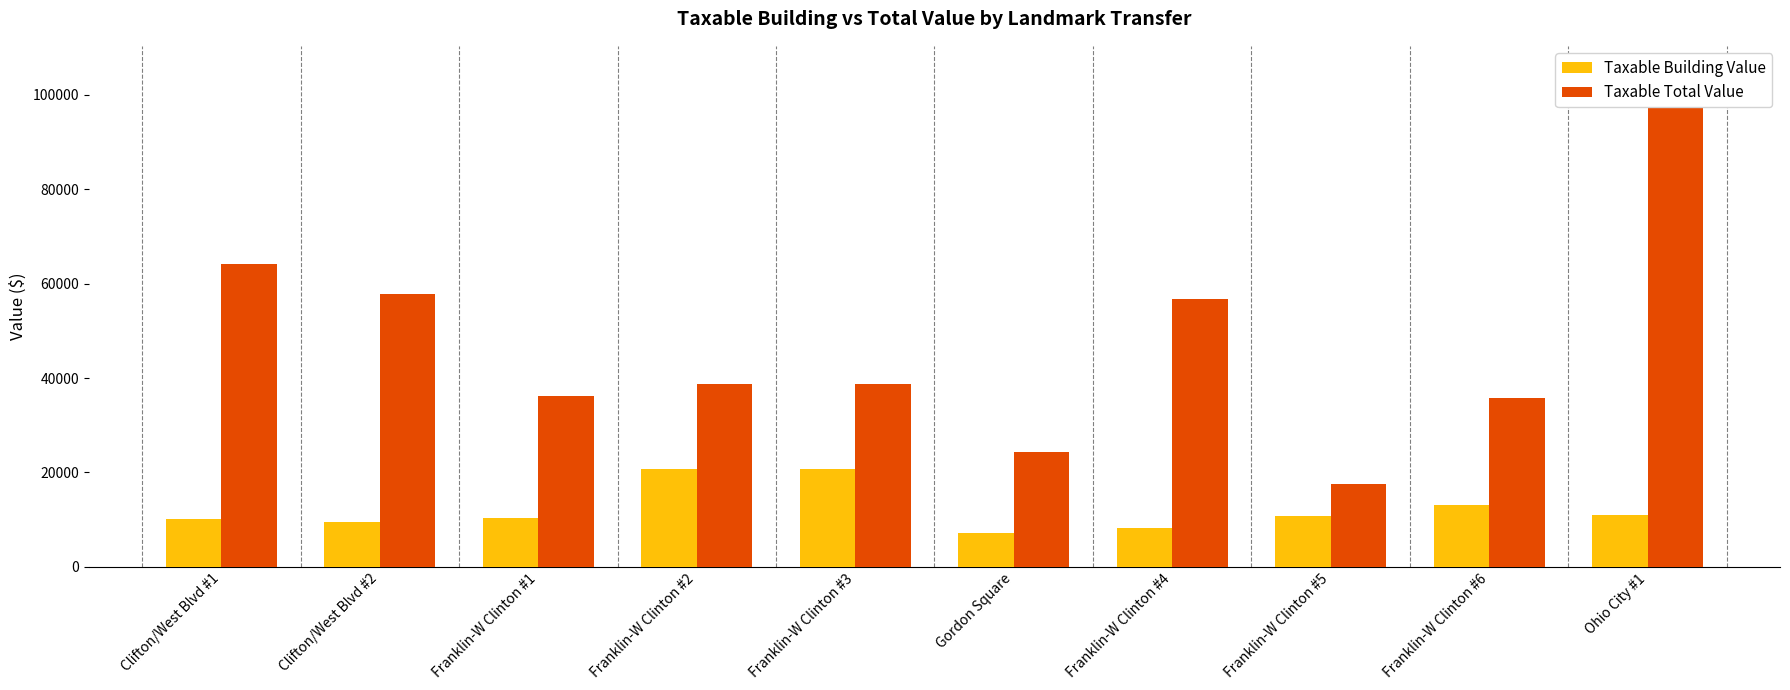

Which series has the largest total across all categories?

Taxable Total Value